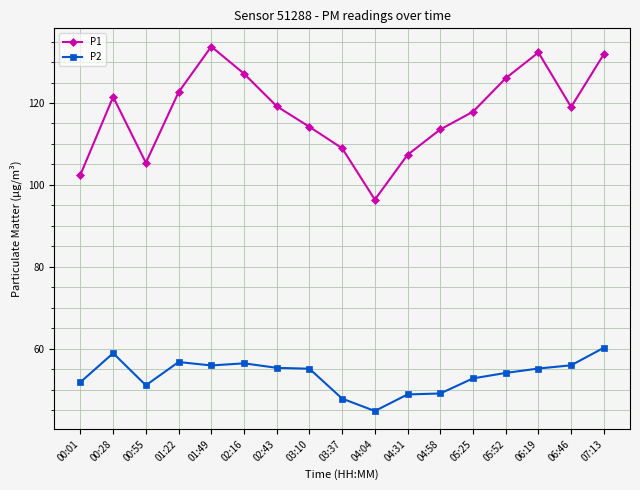

What is the sum of all P1 values?

1999.9